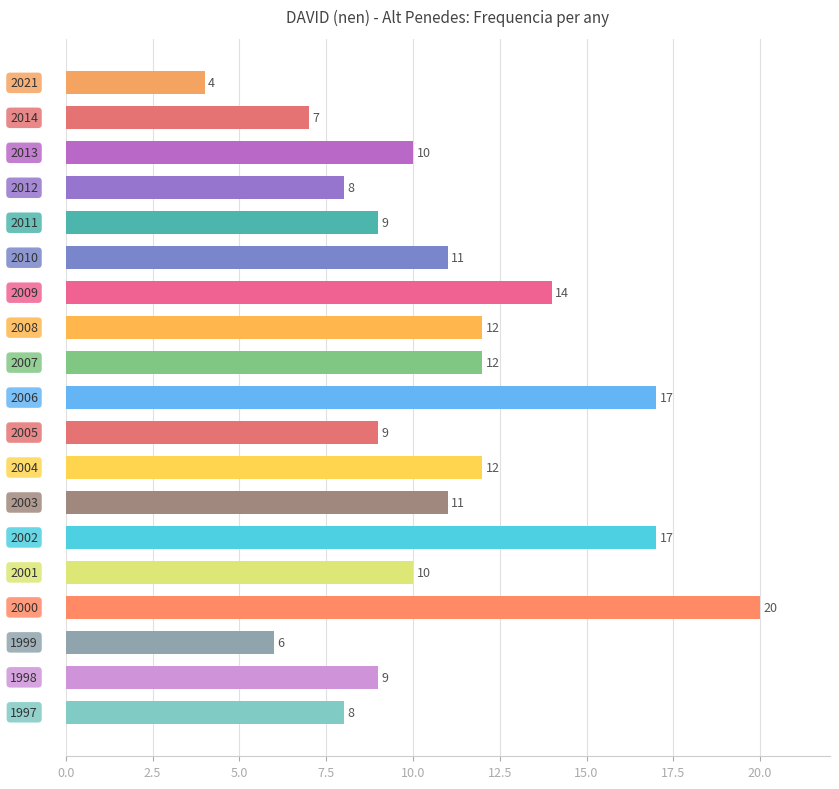

Reading top to bottom, extract all data points from this chart.

4	7	10	8	9	11	14	12	12	17	9	12	11	17	10	20	6	9	8